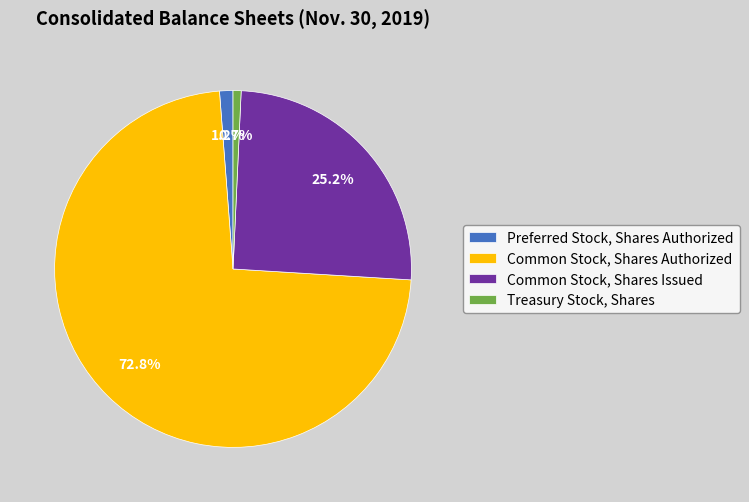

Do Common Stock, Shares Issued and Common Stock, Shares Authorized together represent more than half of the pie?

Yes